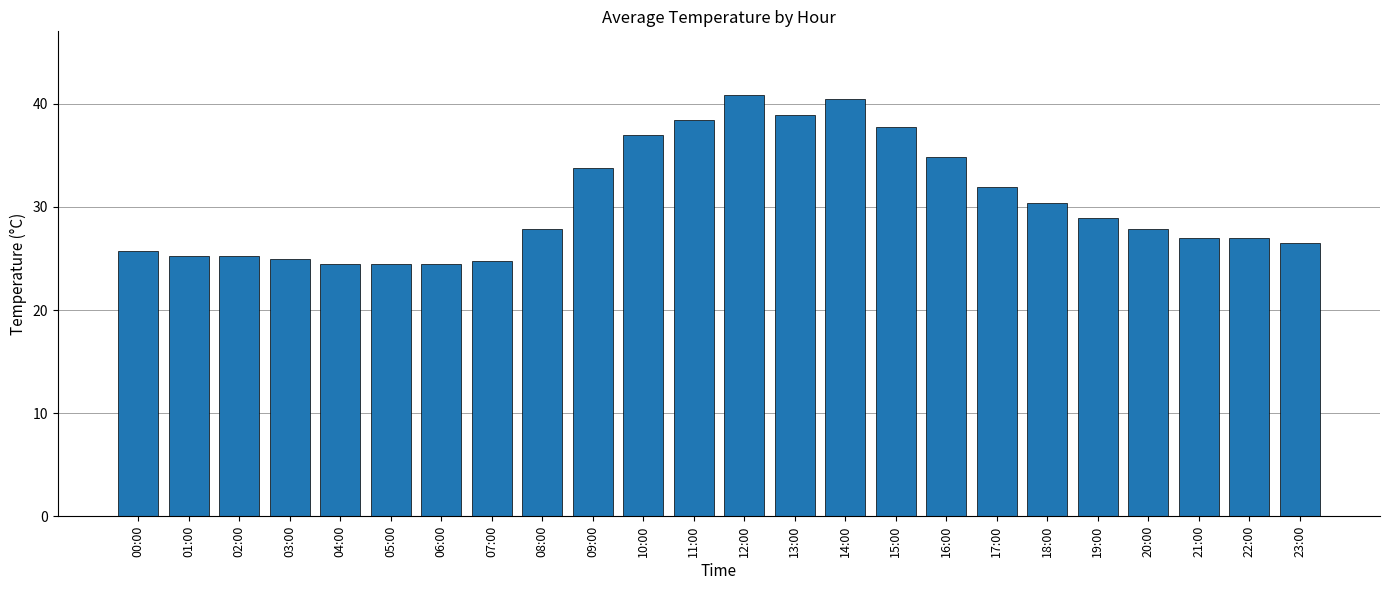

What is the approximate value at 00:00?

25.8